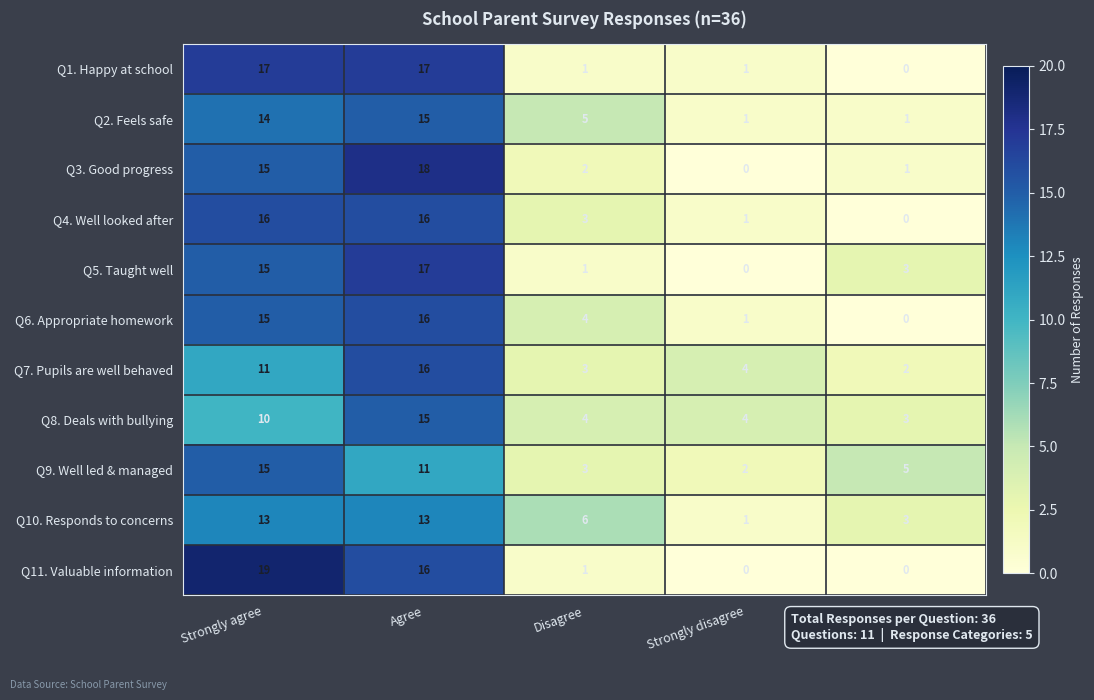

What is the sum of the Q8. Deals with bullying values at Agree and Don't know?

18